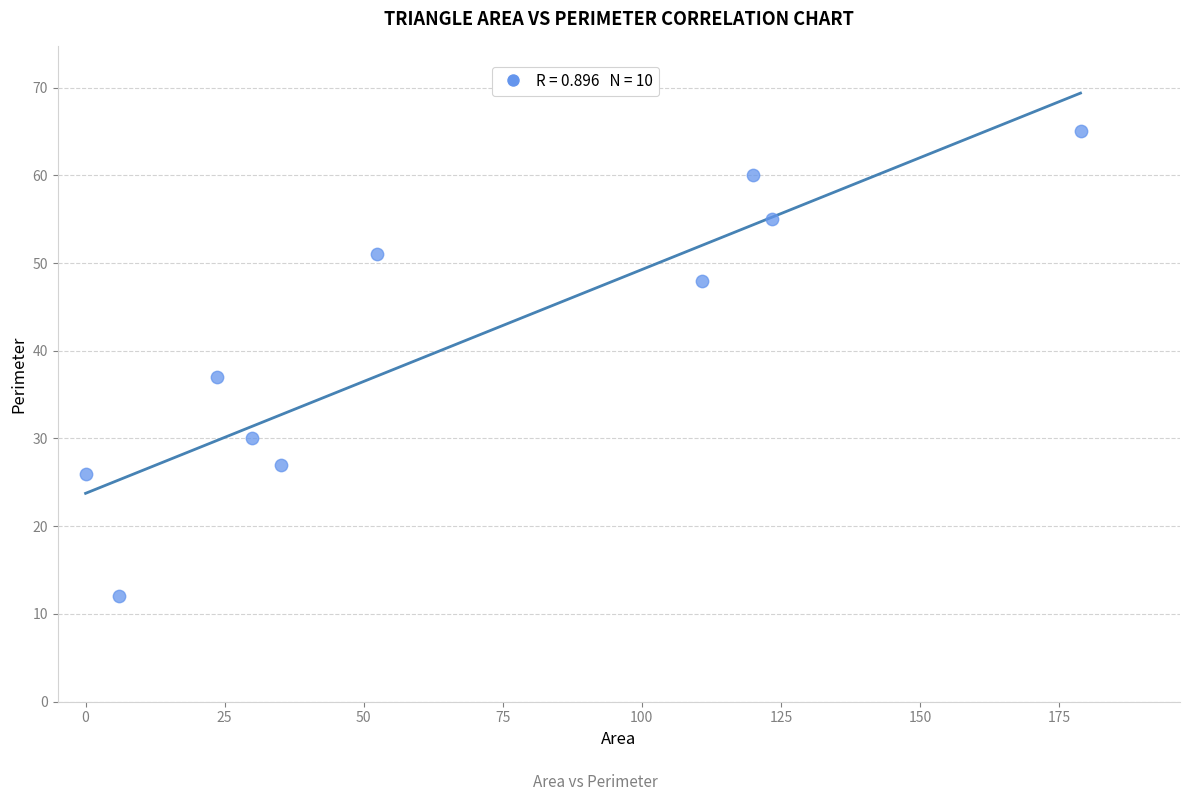

What Y value in the scatter plot is closest to 38?

37